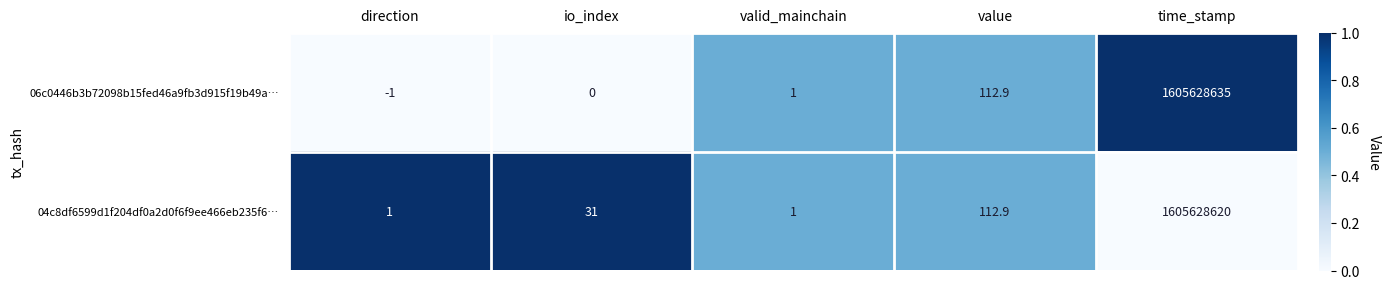

How many values in the 06c0446b3b72098b15fed46a9fb3d915f19b49a… series are below 1?

2